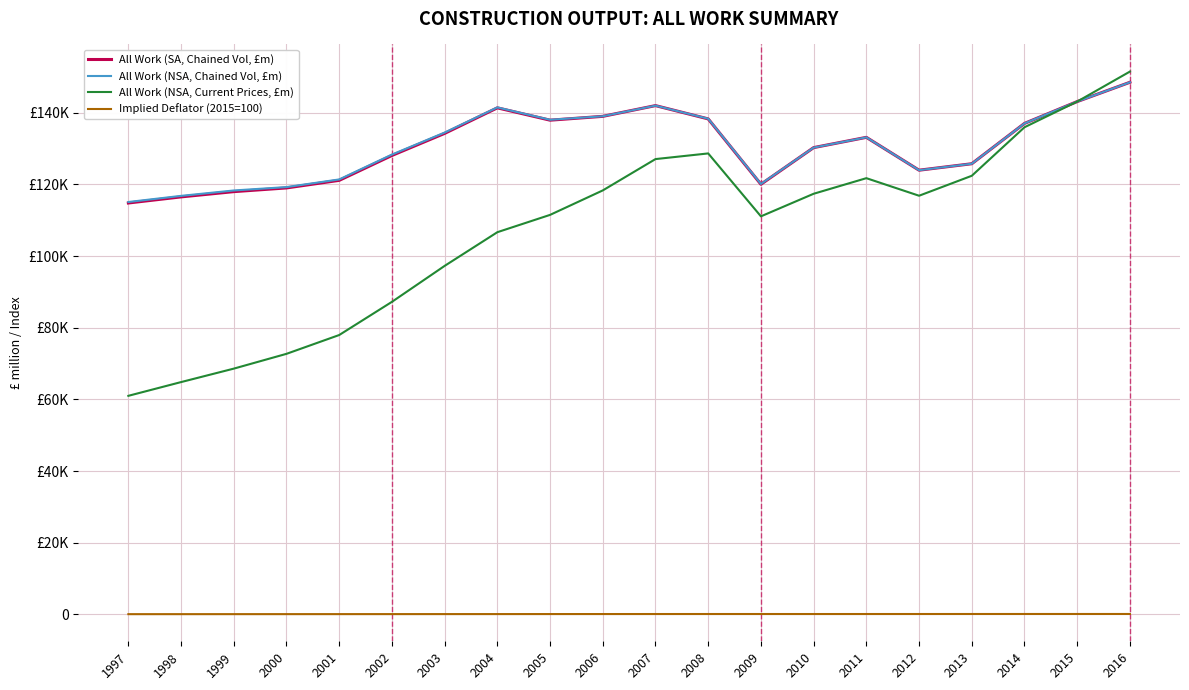

What are all the series names shown in the legend?

All Work (SA, Chained Vol, £m), All Work (NSA, Chained Vol, £m), All Work (NSA, Current Prices, £m), Implied Deflator (2015=100)